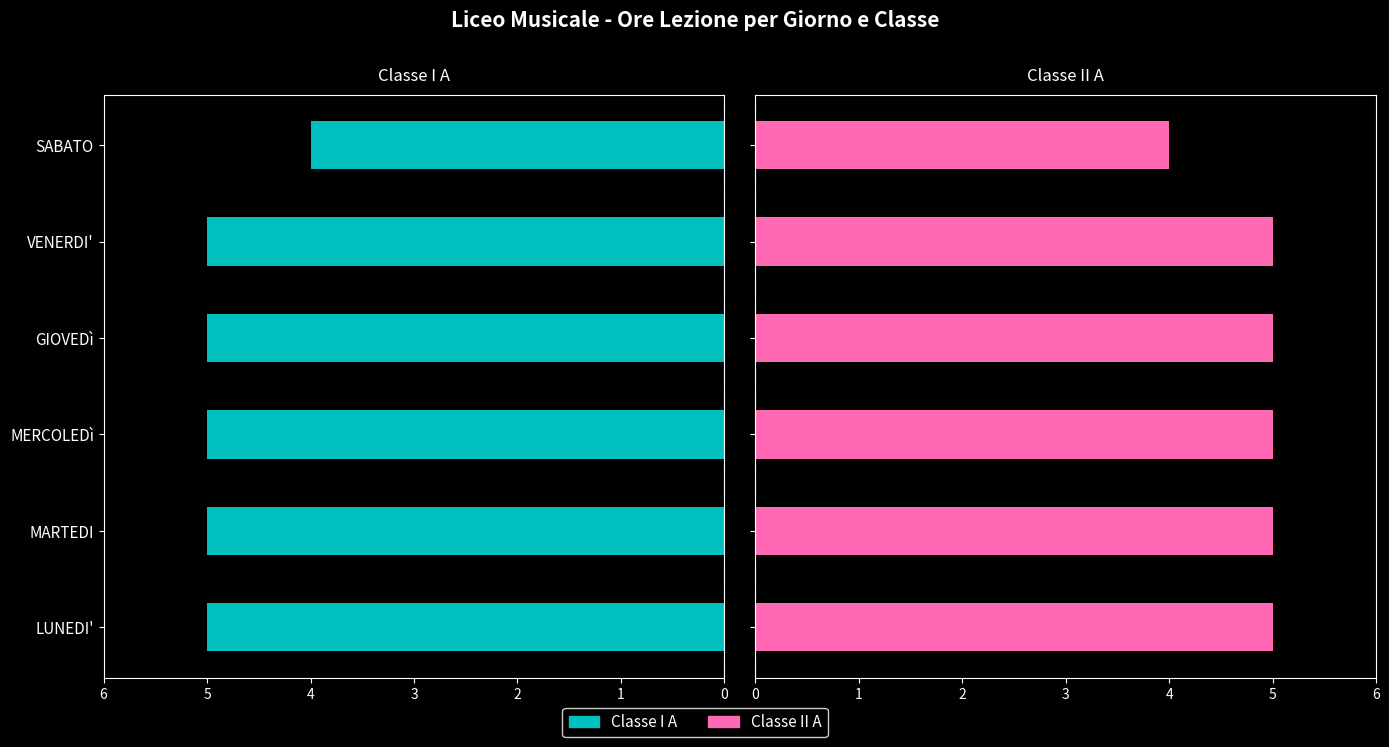

Reading left to right, list all the values displayed in this chart.

Classe I A: 5	5	5	5	5	4
Classe II A: 5	5	5	5	5	4